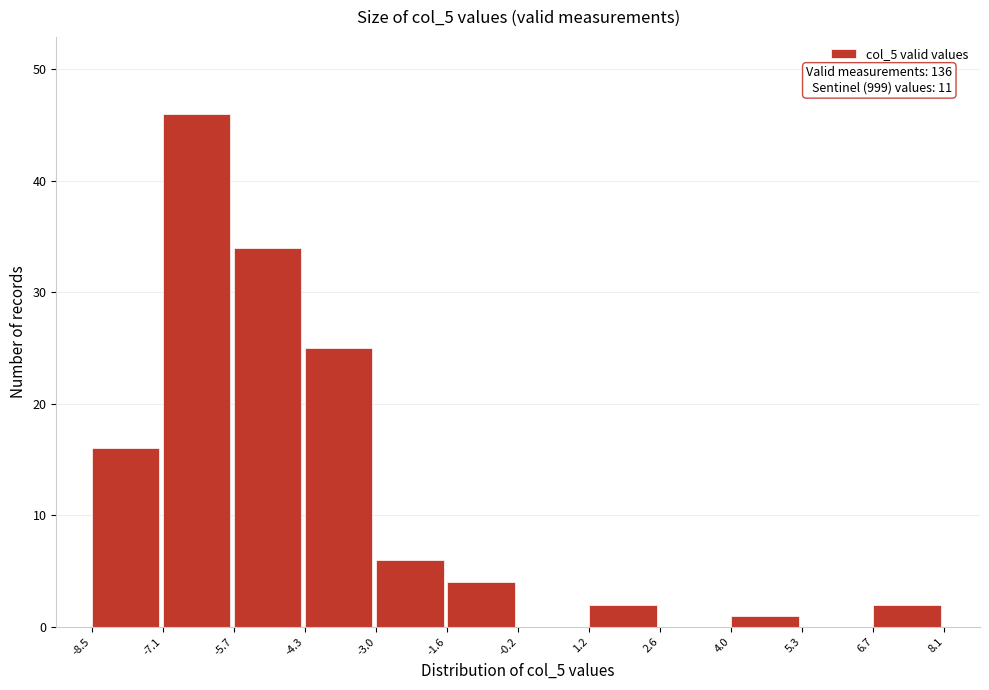

Over which range of the x-axis is the bar tallest?

-7.1 to -5.7